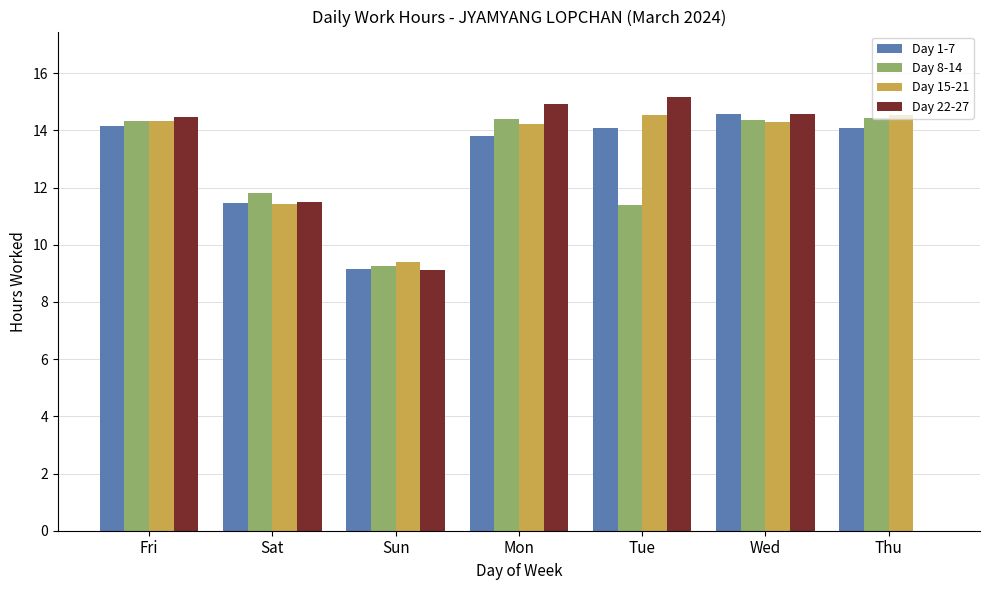

What is the total value across all series at Fri?

57.3